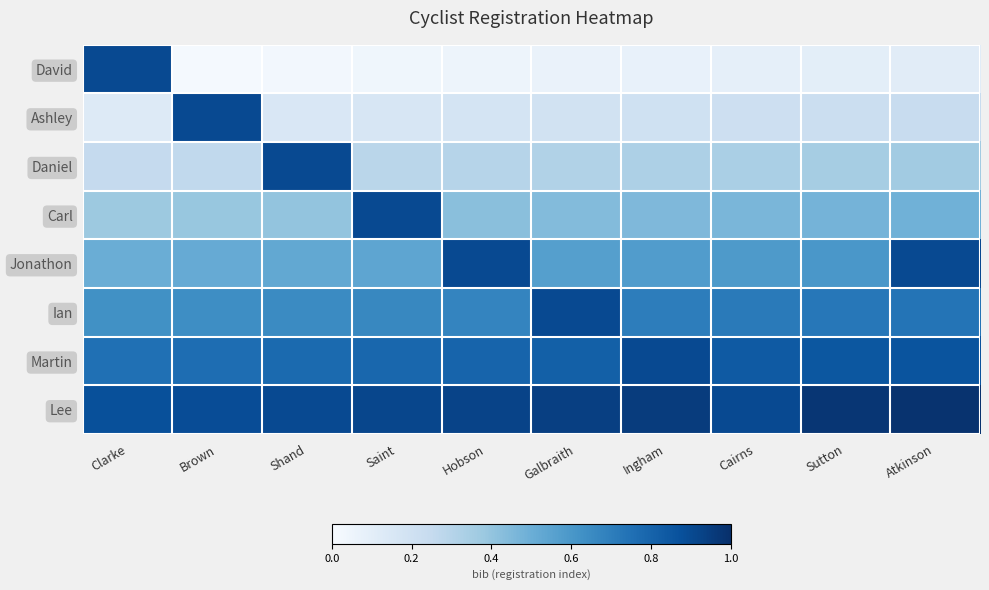

Count the number of data series in this chart.

8